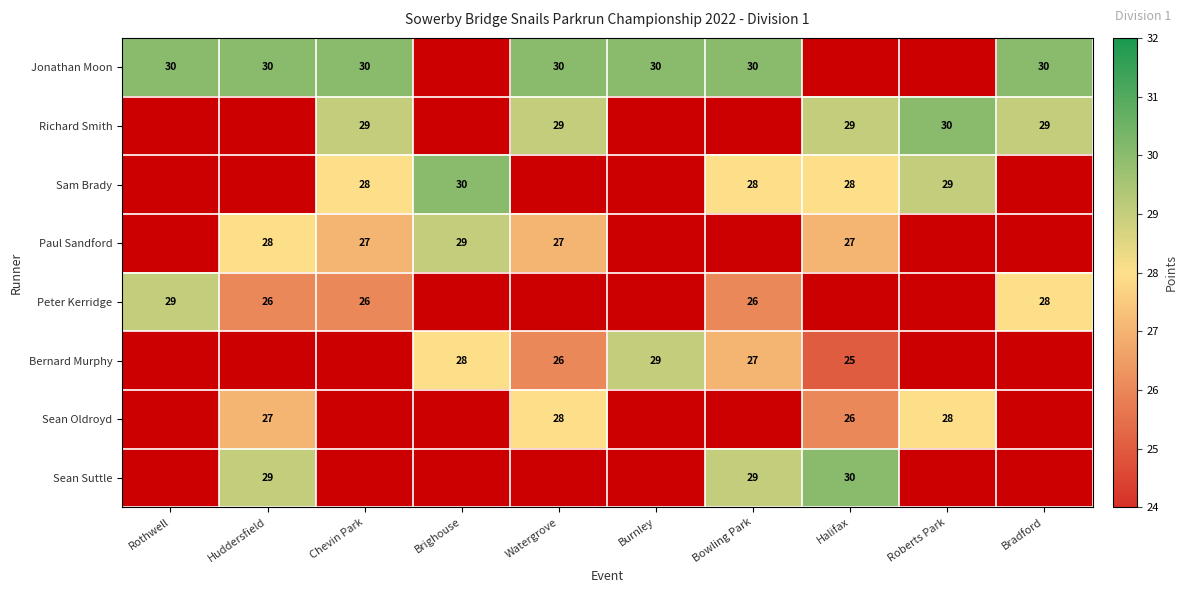

The Sean Oldroyd series shows 15 at Halifax. True or false?

False